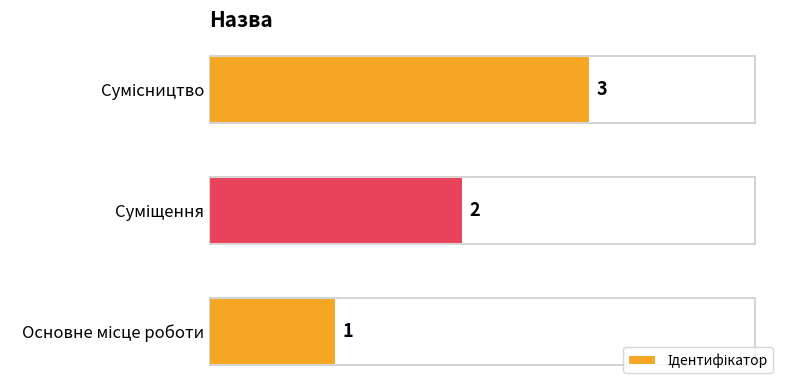

What is the sum of all values?

6